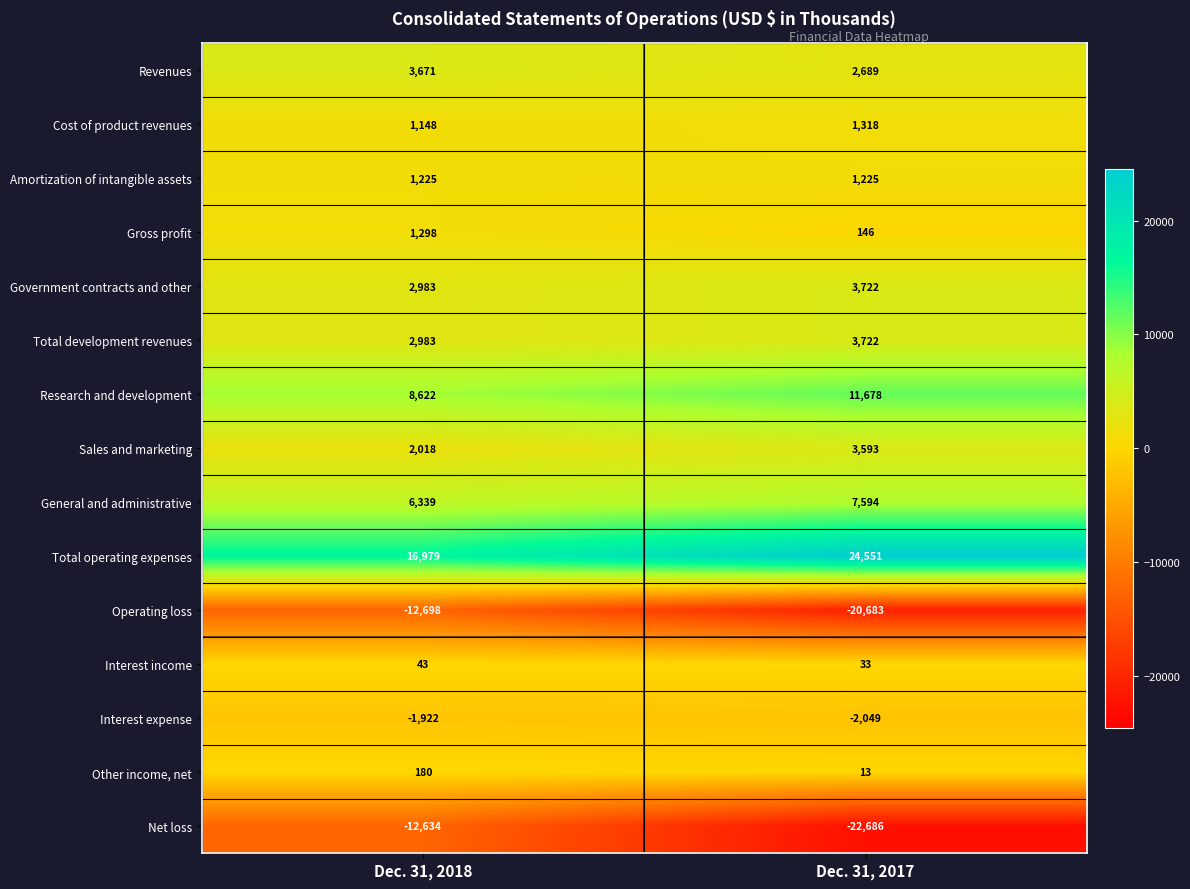

Count the number of data series in this chart.

15